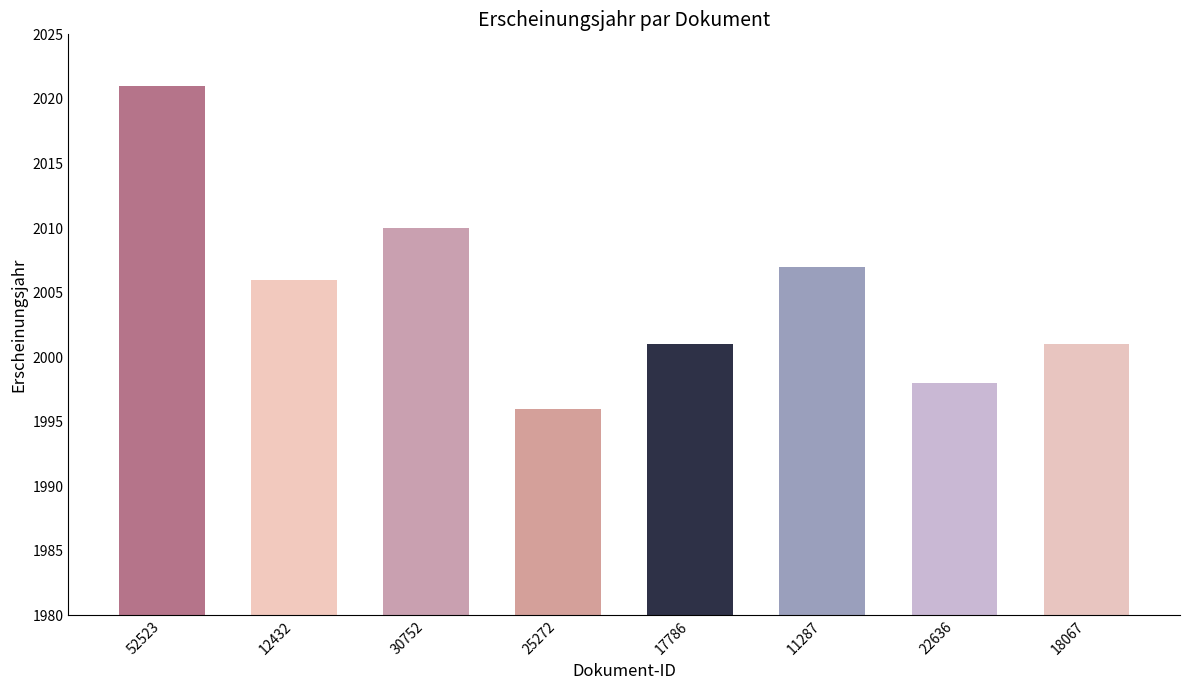

What is the value of the 3rd bar from the left?

2010